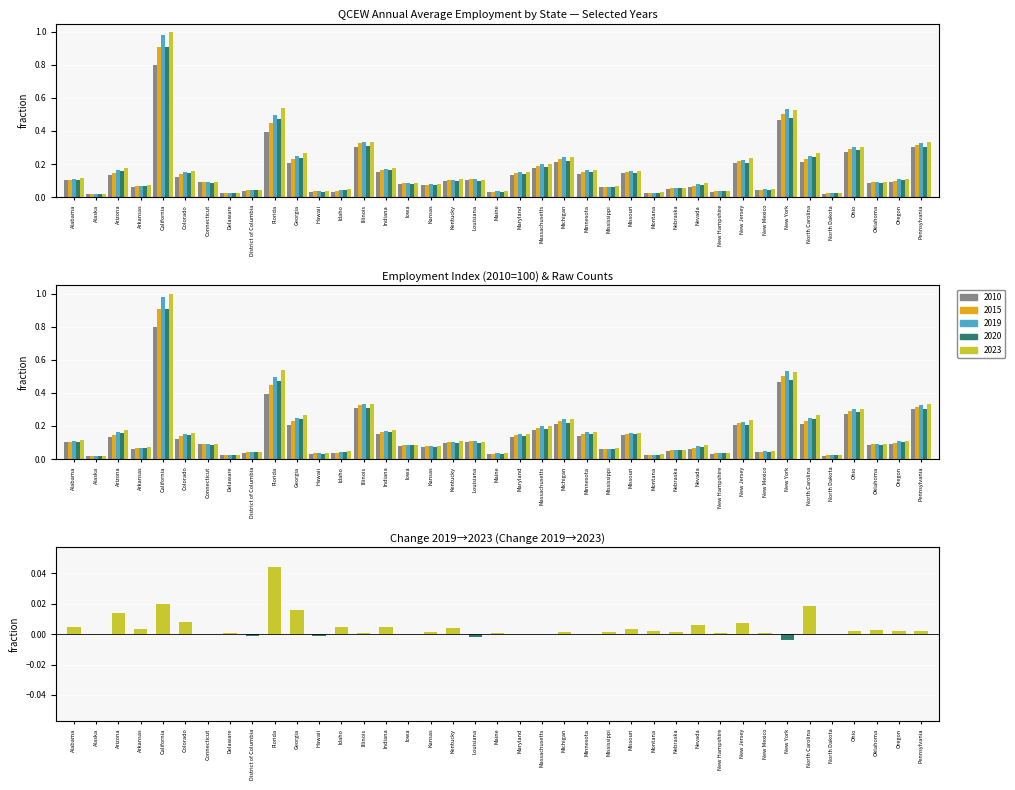

True or false: the data shows 0.0 at Kentucky.

False